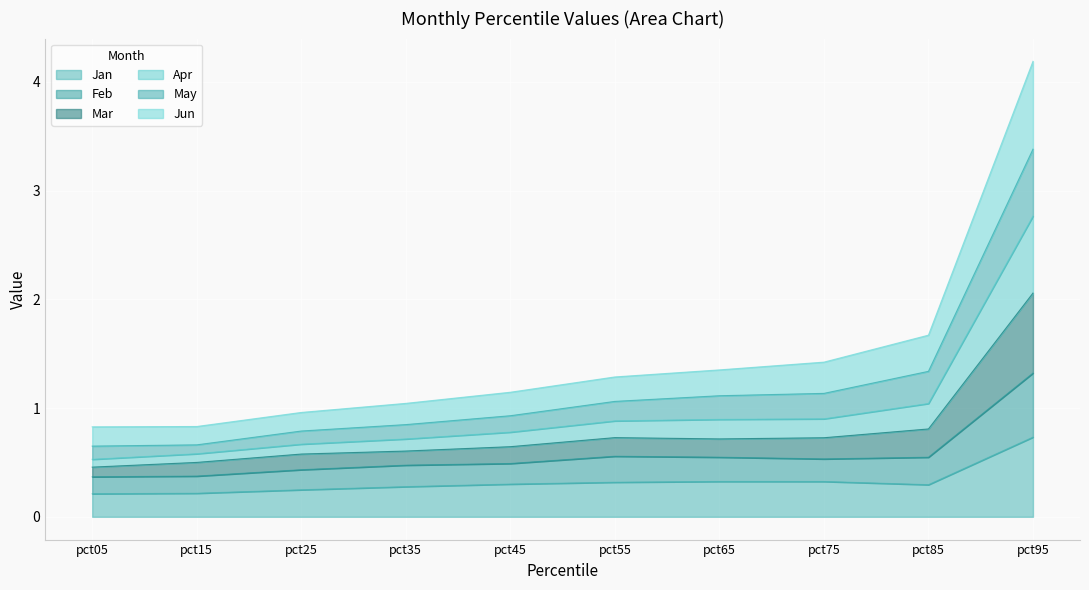

At which label is Jun closest to 0?

pct05